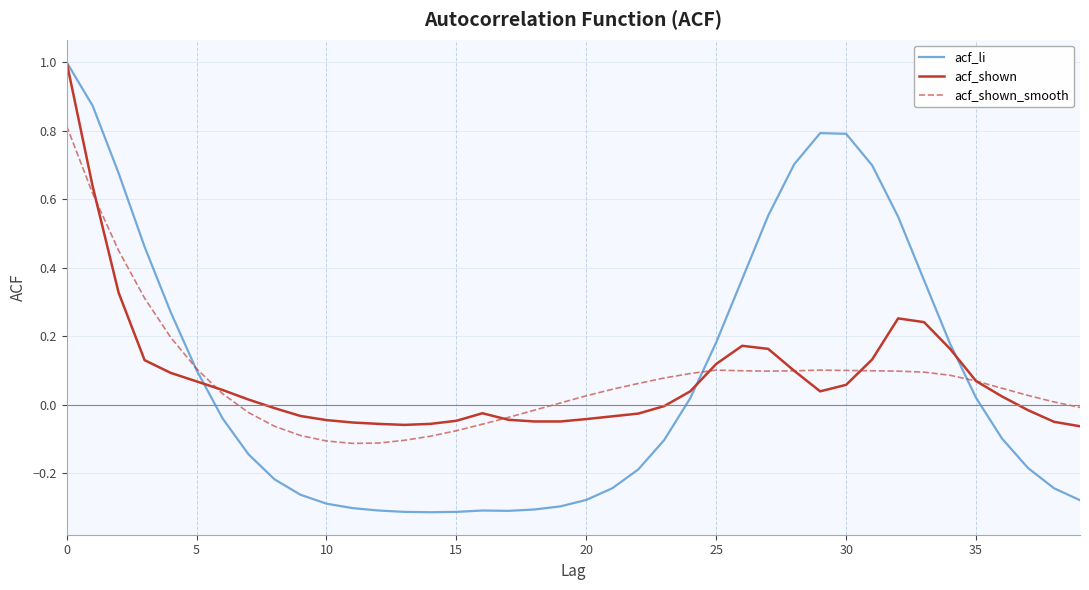

What is the maximum value for acf_li?

1.0